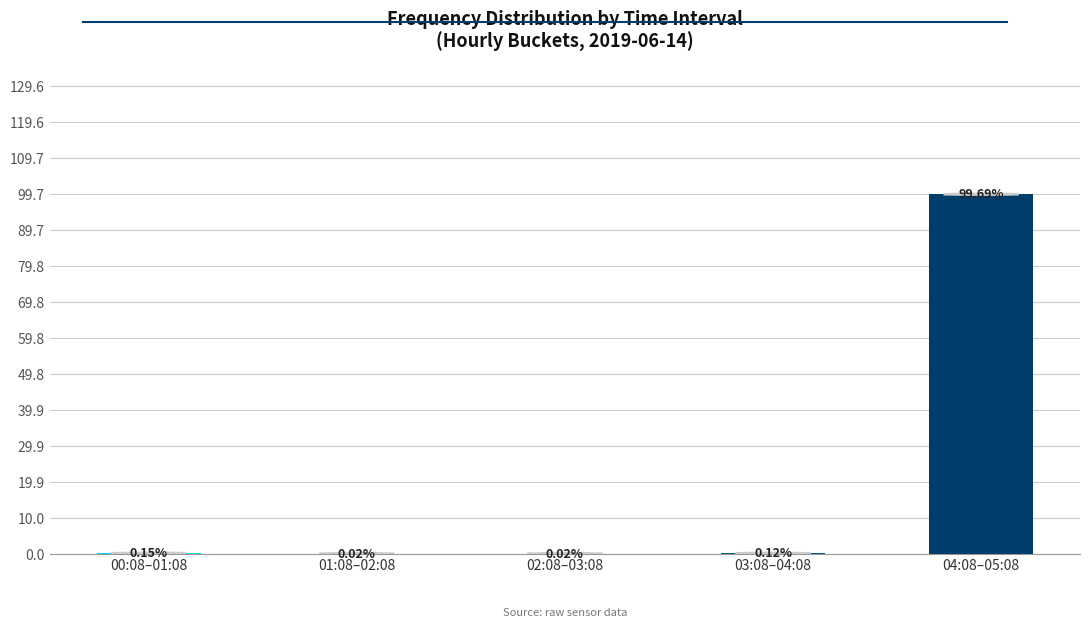

What is the sum of all values?

100.0